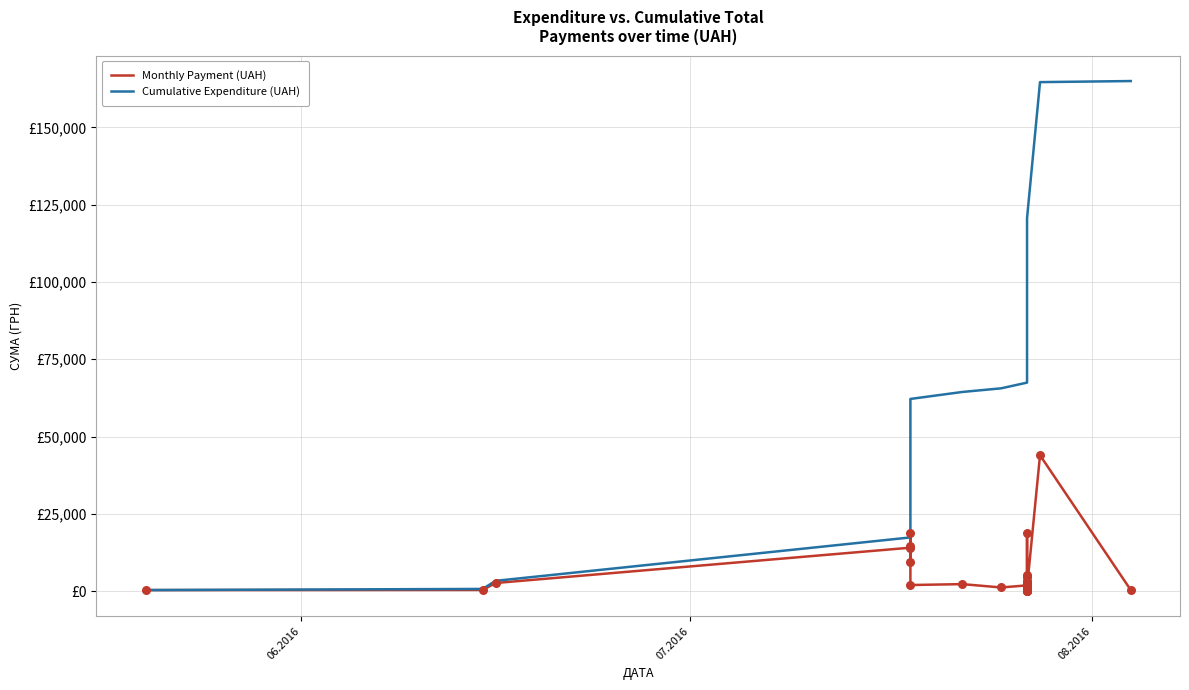

Which series reaches the minimum Y coordinate?

Monthly Payment (UAH)